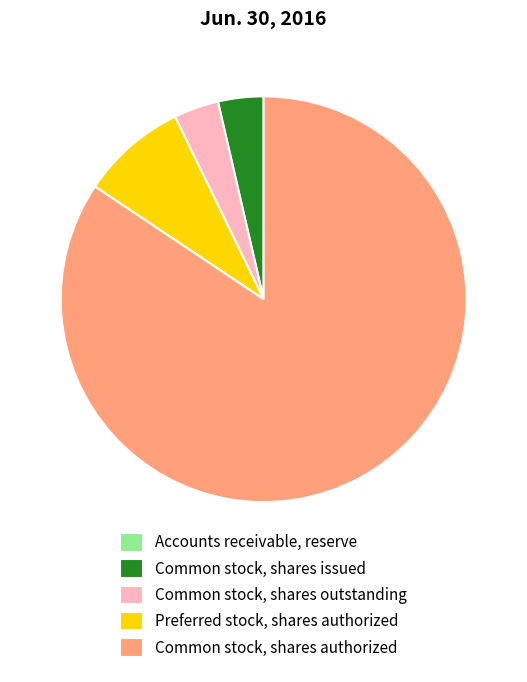

Is it true that Preferred stock, shares authorized is 8% of the pie?

True